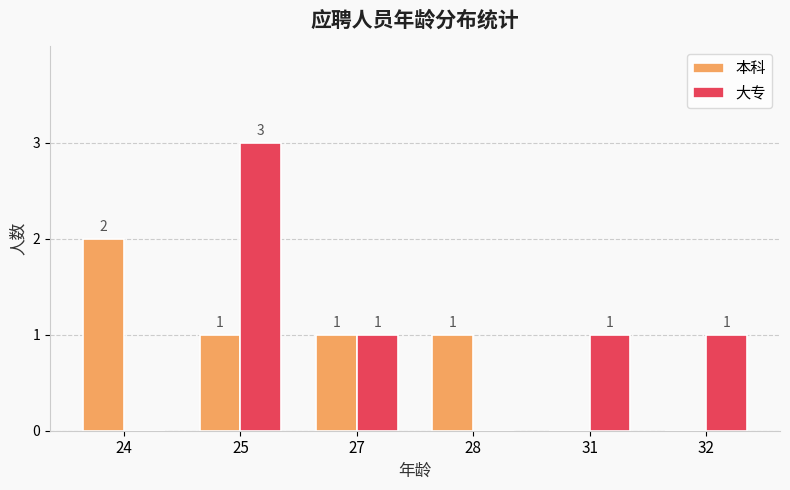

What is the average value of the 本科 series?

1